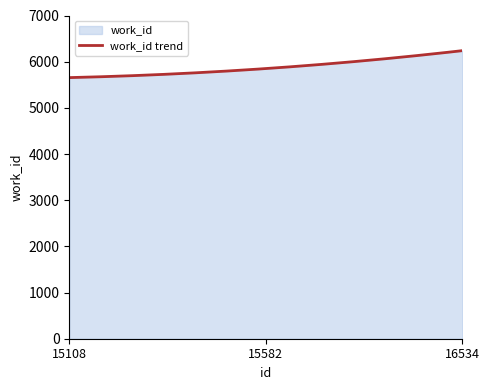

What is the minimum value shown in the chart?

5655.0